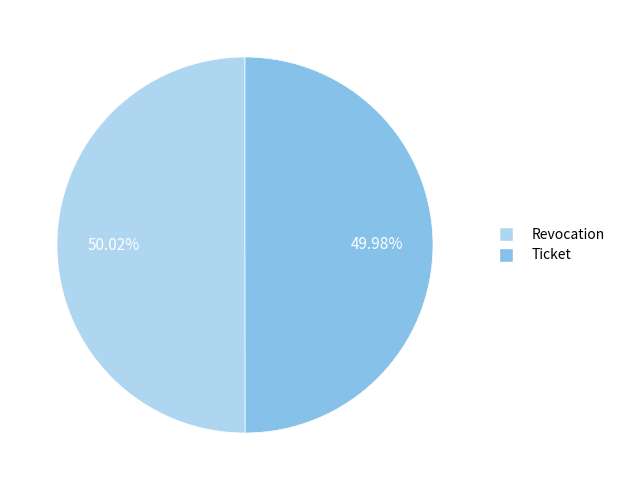

Is it true that Revocation is 50% of the pie?

True